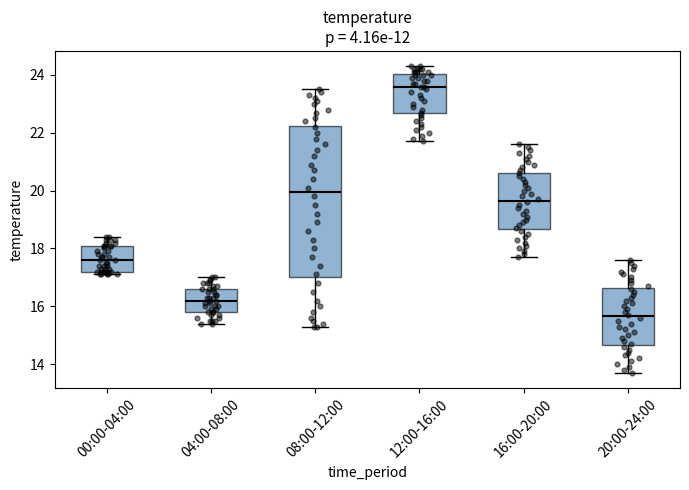

Where is the lower edge of the box for 08:00-12:00 on the y-axis? The values are not printed on the chart, so give them approximately, as read against the axis.

17.0